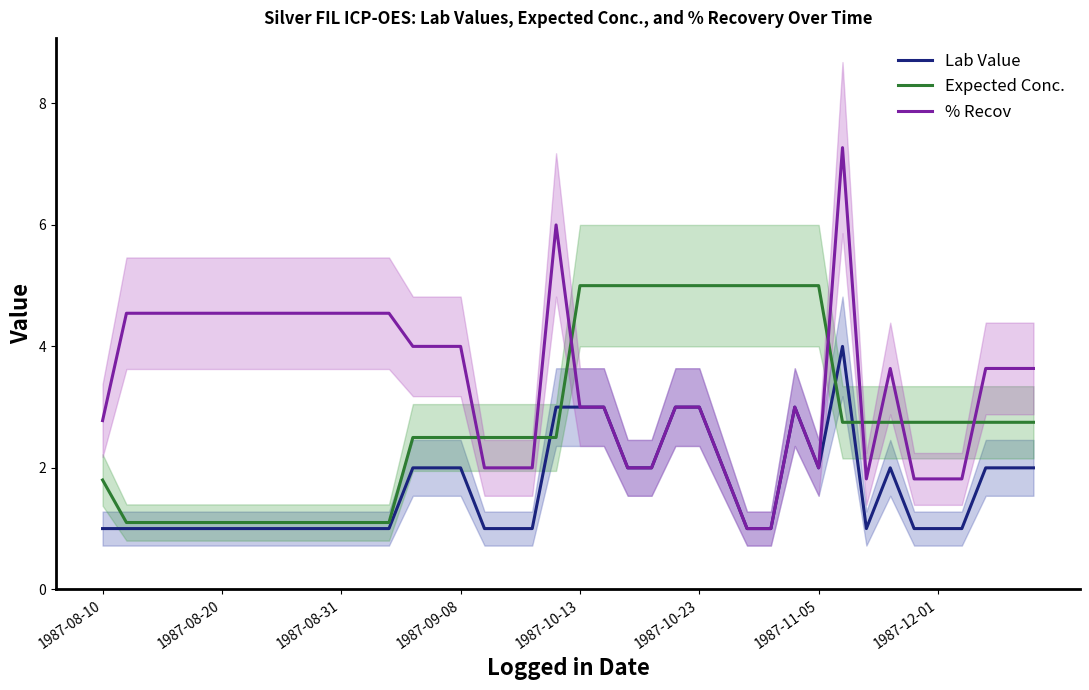

Where does the Expected Conc. series first go above 2?

13